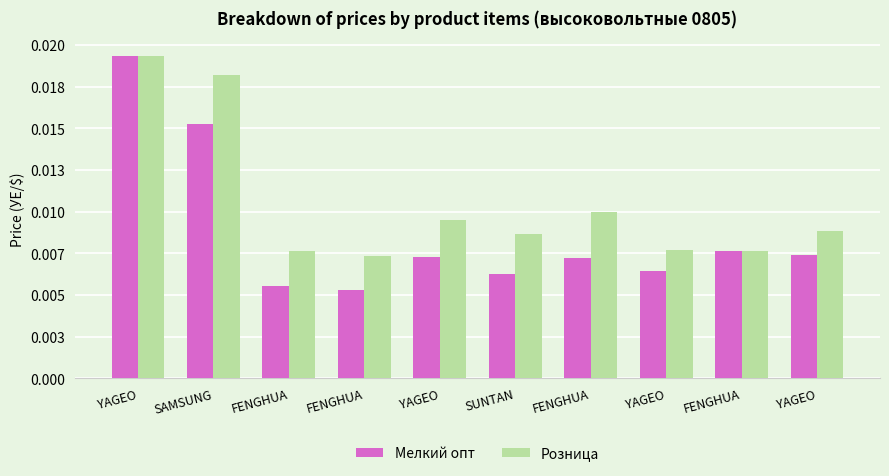

Is the value of Розница at FENGHUA greater than the value of Мелкий опт at SUNTAN?

Yes